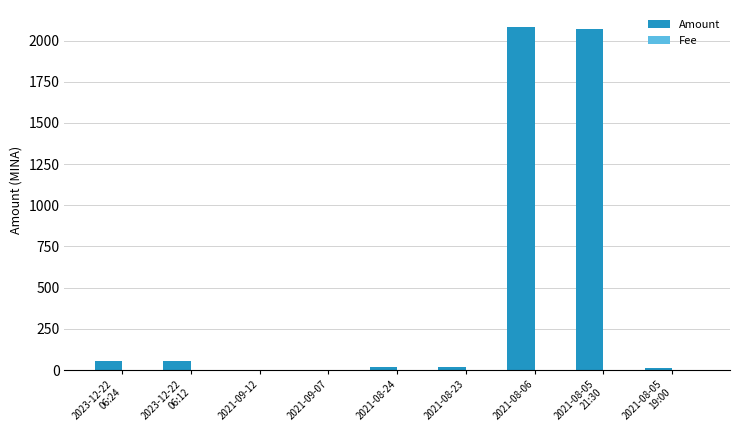

Between 2021-09-12 and 2021-08-06, which series saw the biggest shift?

Amount